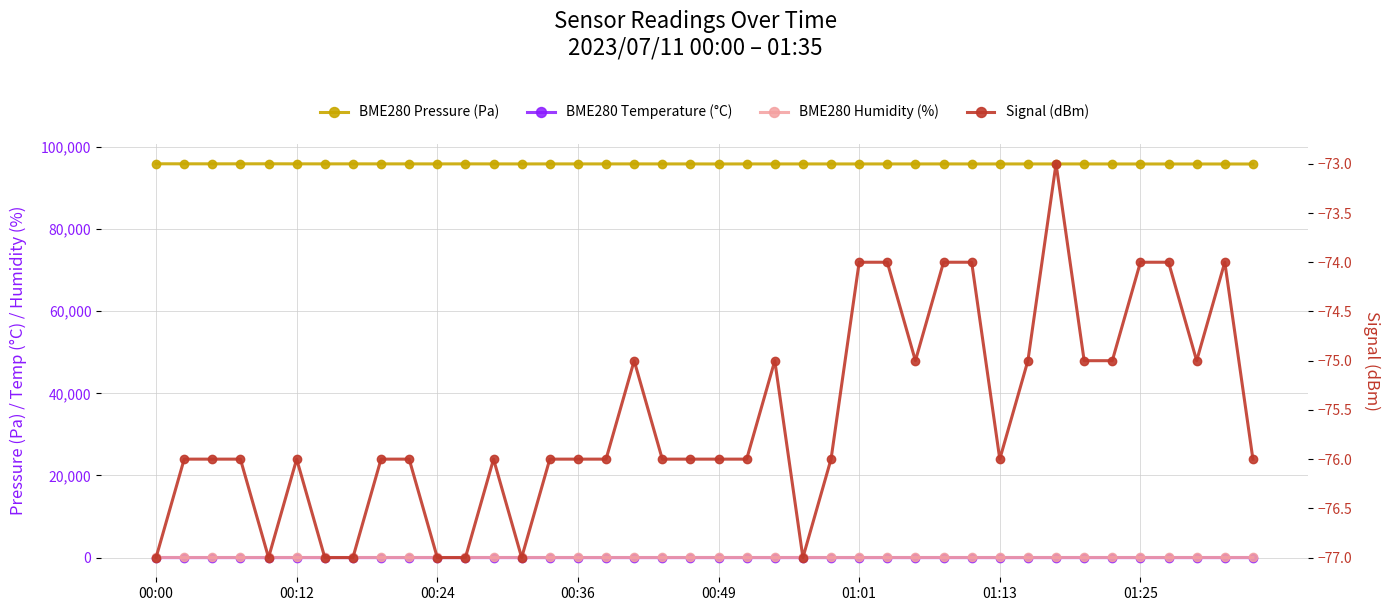

Which category has the lowest value in the BME280 Pressure (Pa) series?

39